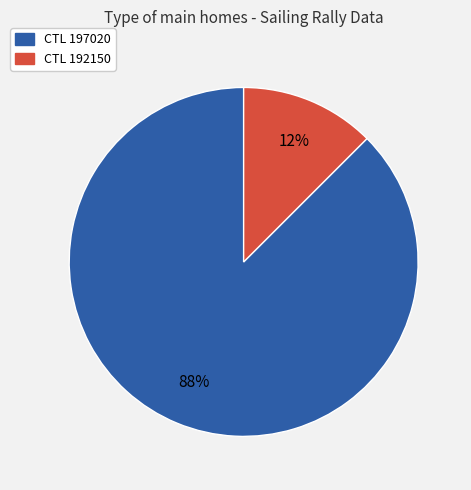

To the nearest percent, what is the average slice percentage?

50%